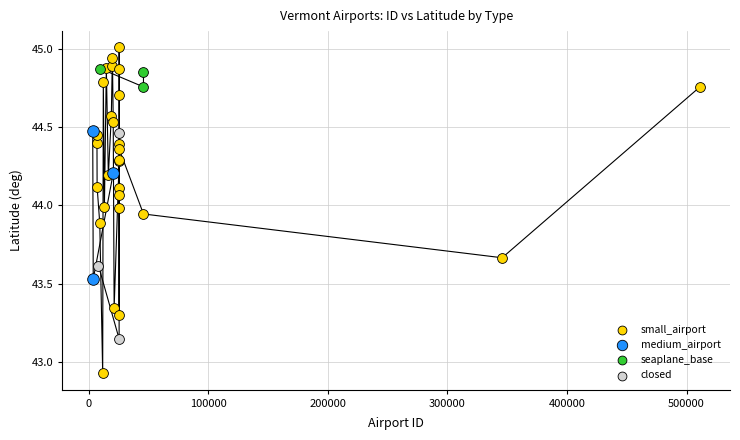

Which series contains the highest Y value?

small_airport